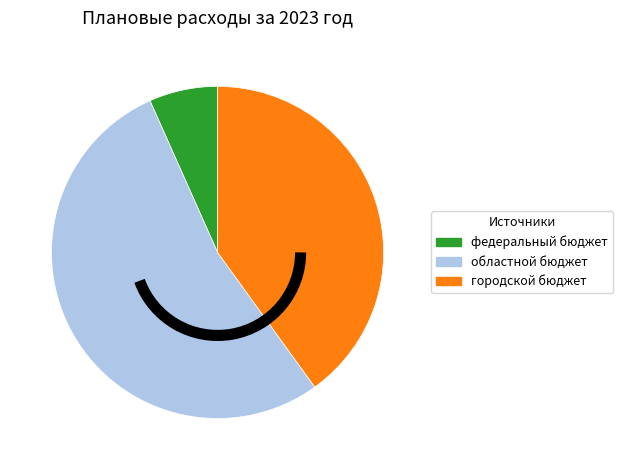

Is there any slice that represents more than half of the pie?

Yes